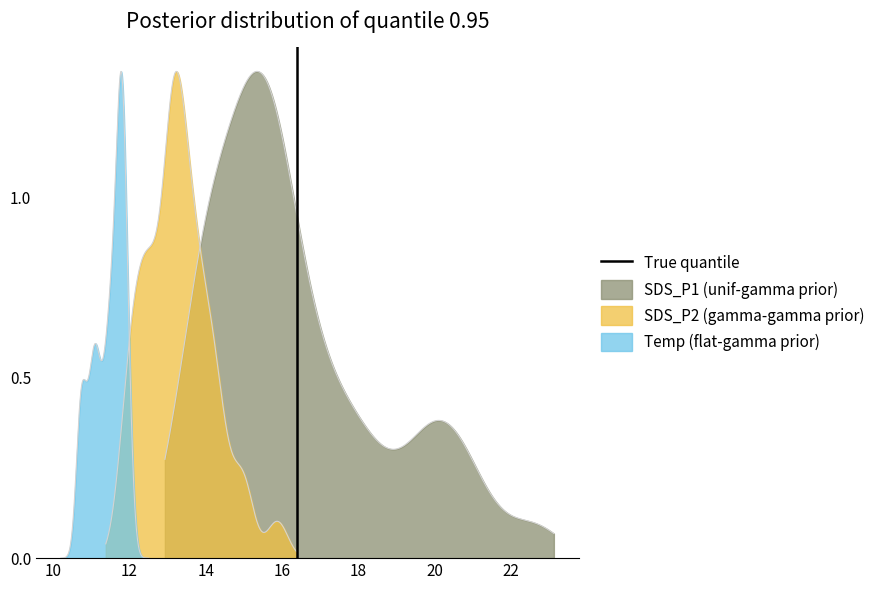

True or false: the data shows 1 at 10.

False